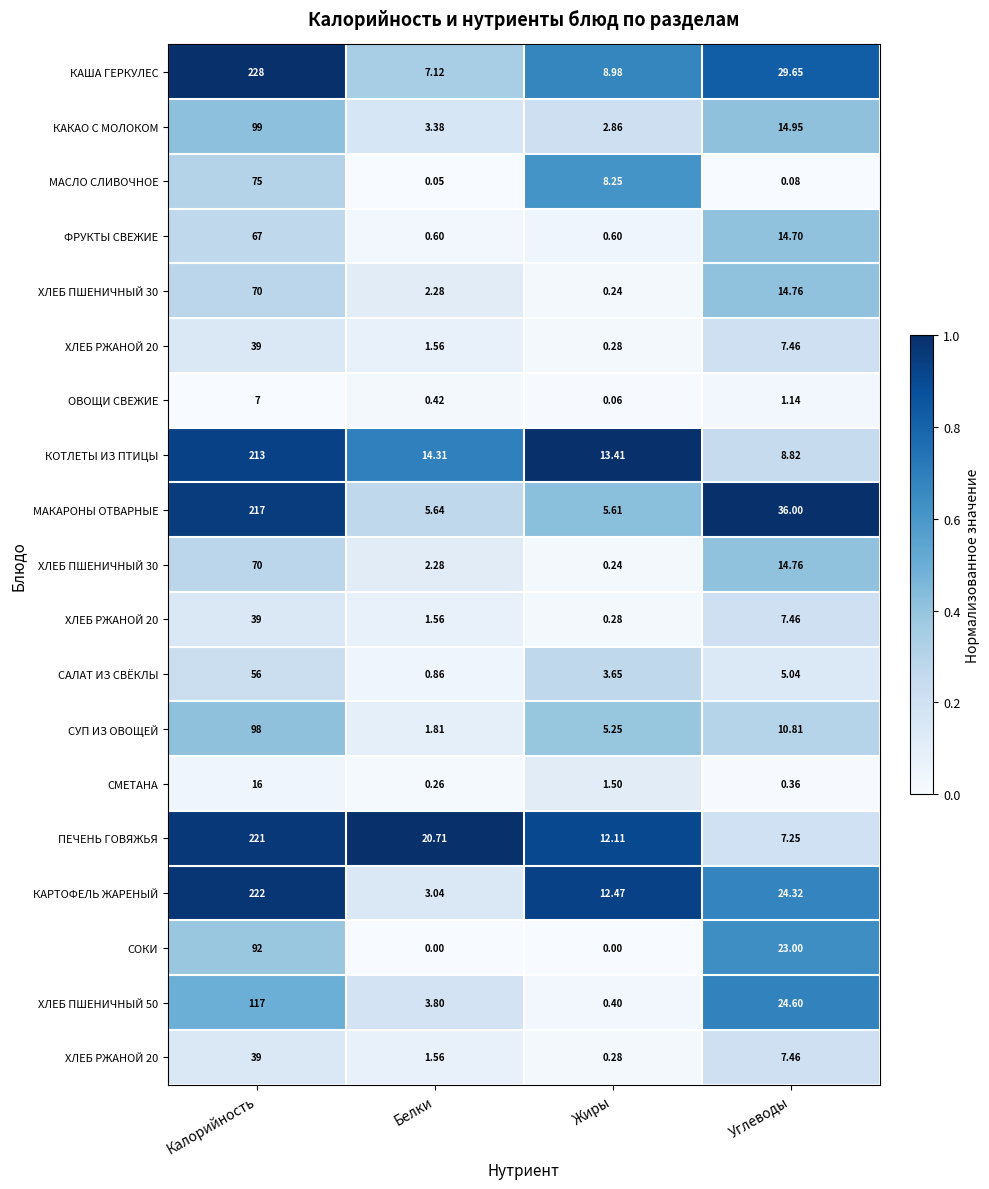

At which category is the sum across all series the highest?

Калорийность